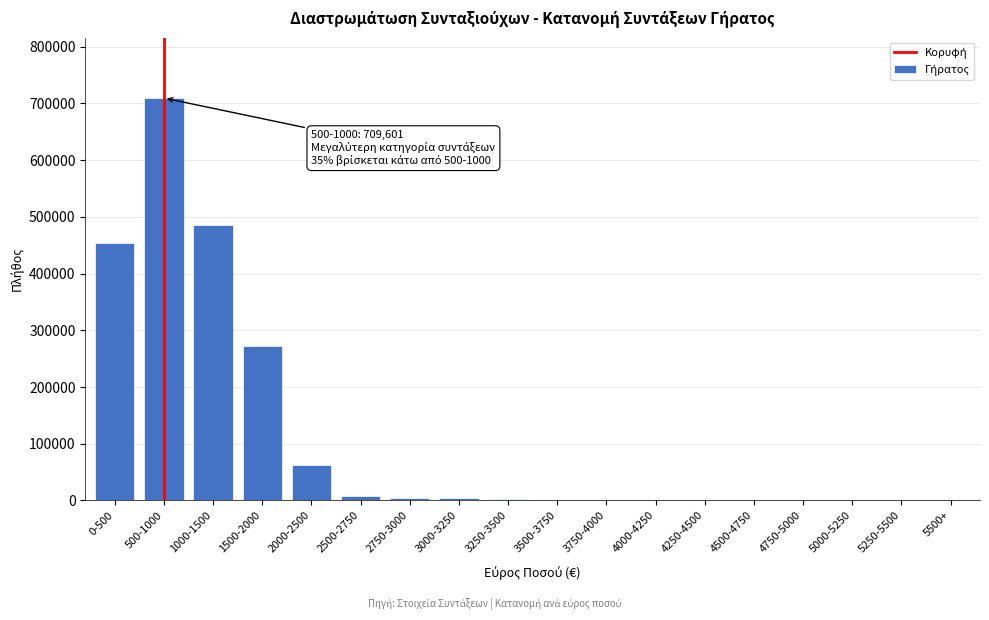

At which label is the value closest to 354811?

1500-2000